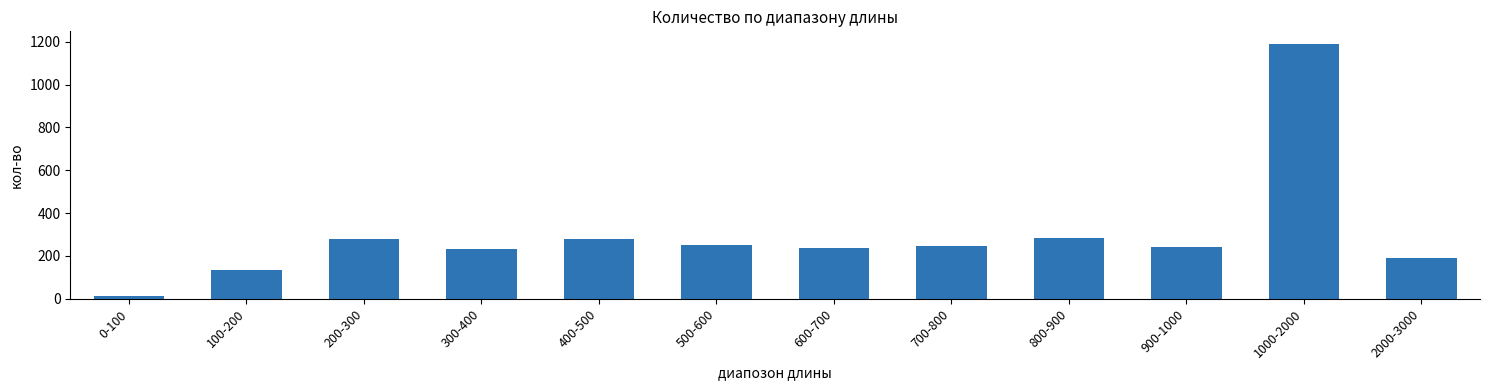

True or false: the data shows 189 at 800-900.

False